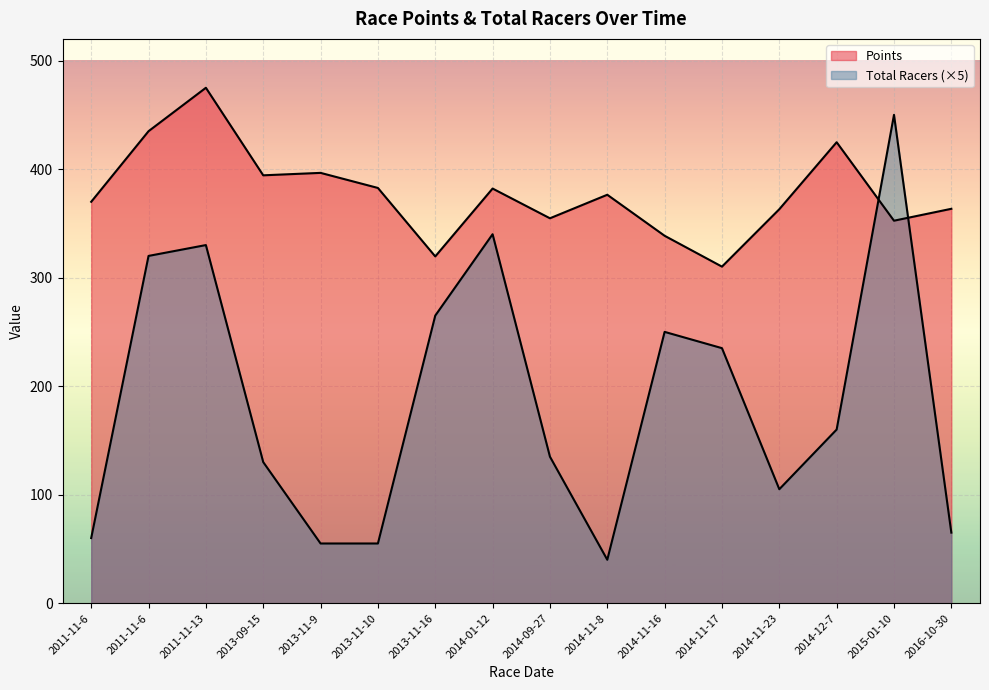

The value of Points at 2015-01-10 is 352.5. True or false?

True